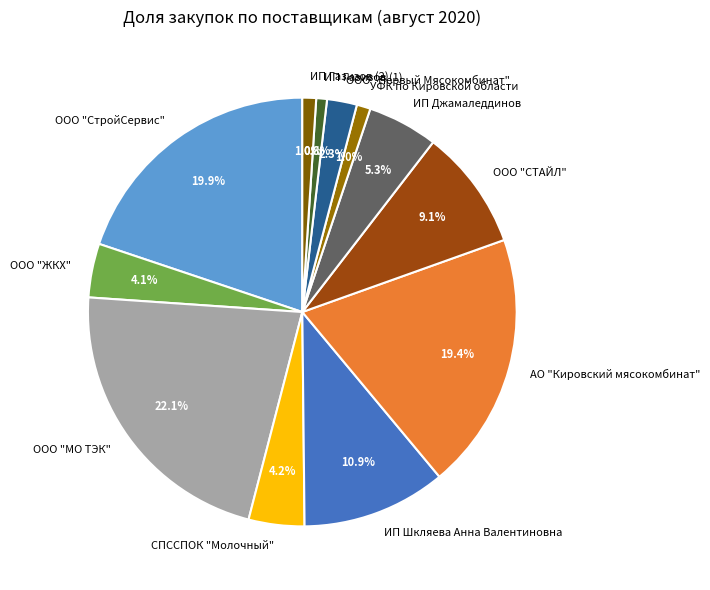

Is the sum of УФК по Кировской области and ИП Шкляева Анна Валентиновна greater than half?

No